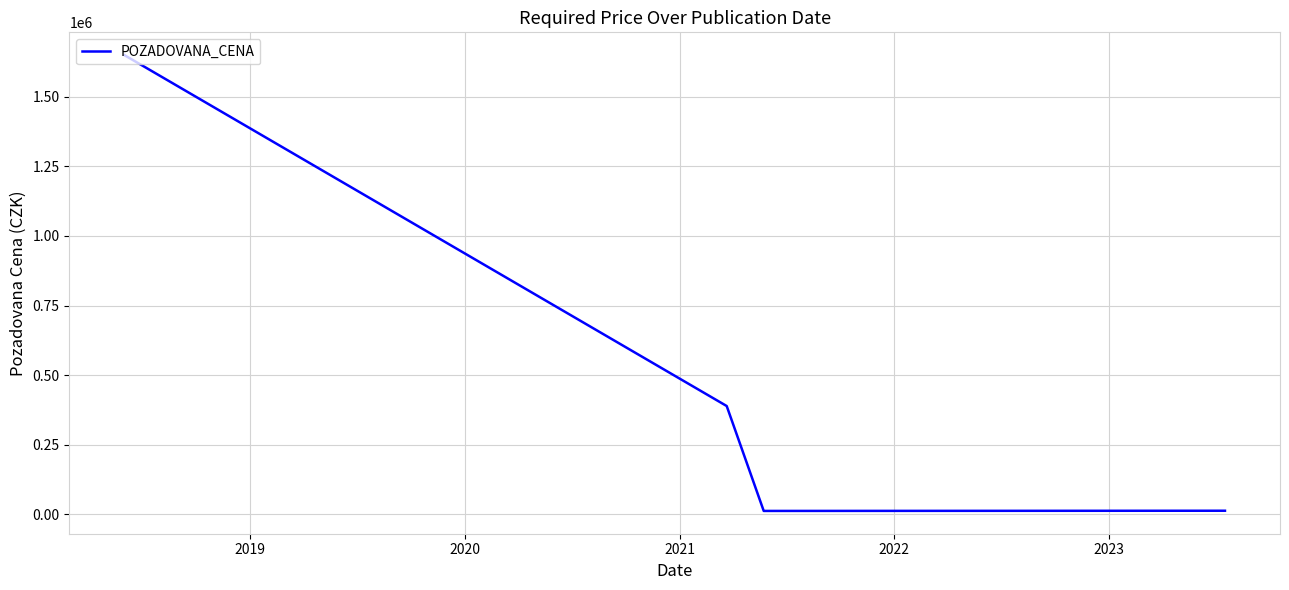

What is the maximum value shown in the chart?

1650000